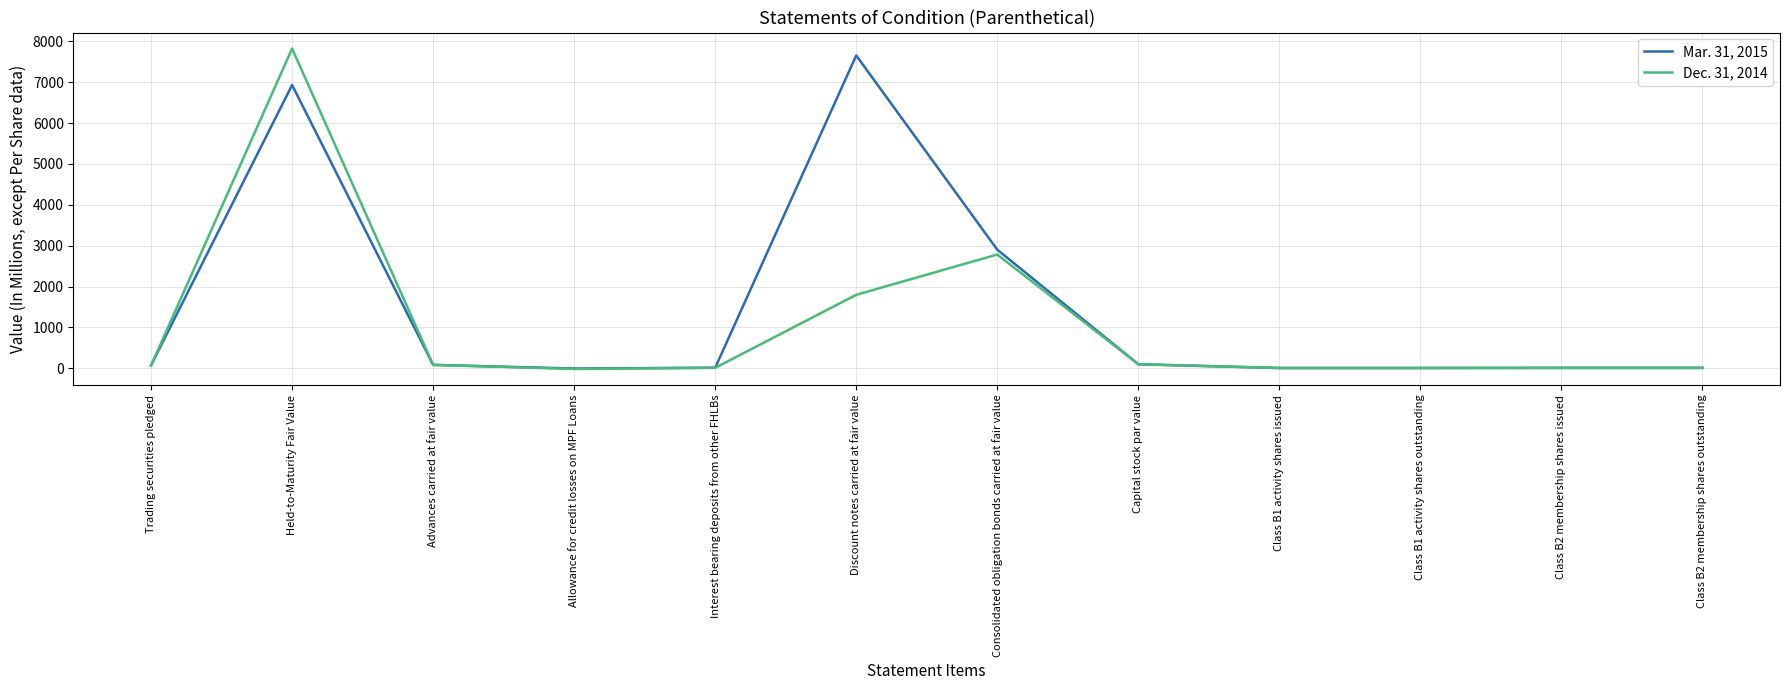

At which category is the sum across all series the highest?

Held-to-Maturity Fair Value